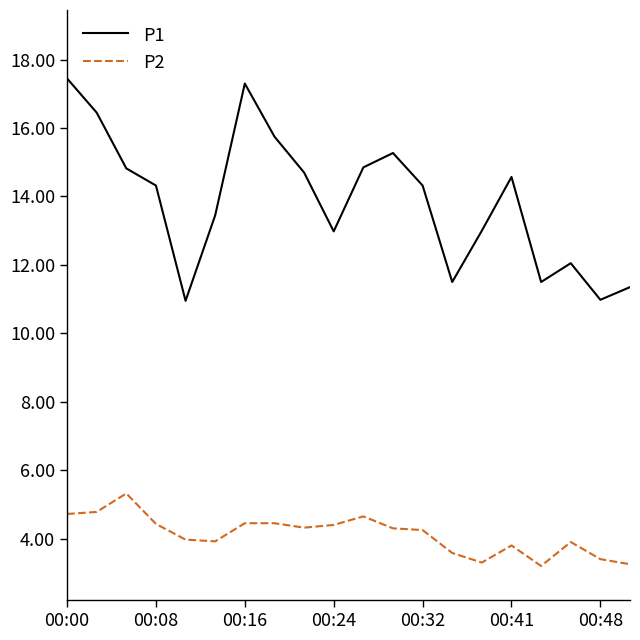

What is the sum of all P2 values?

82.4